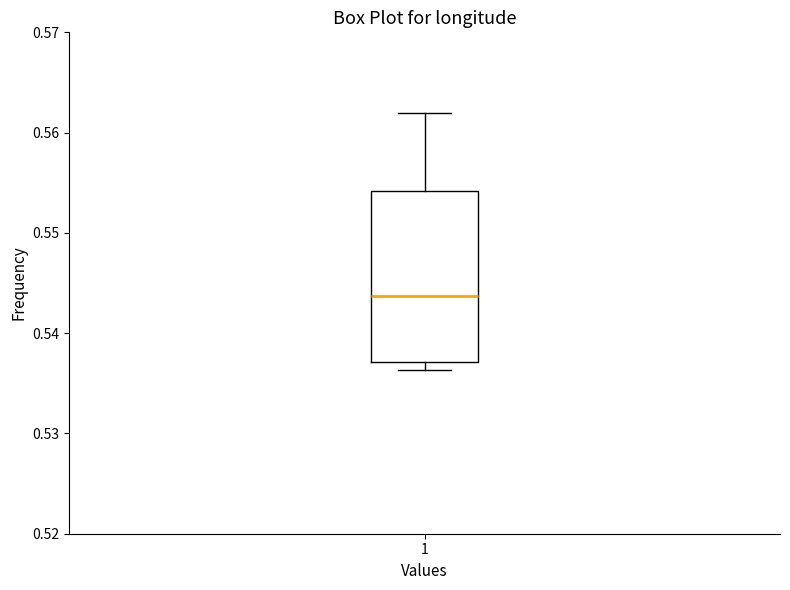

Read this box plot against the y-axis: the position of the median line, the range covered by the box, and the ends of both whiskers. The values are not printed on the chart, so give them approximately, as read against the axis.

median 0.544, box 0.537 to 0.554, whiskers 0.536 to 0.562